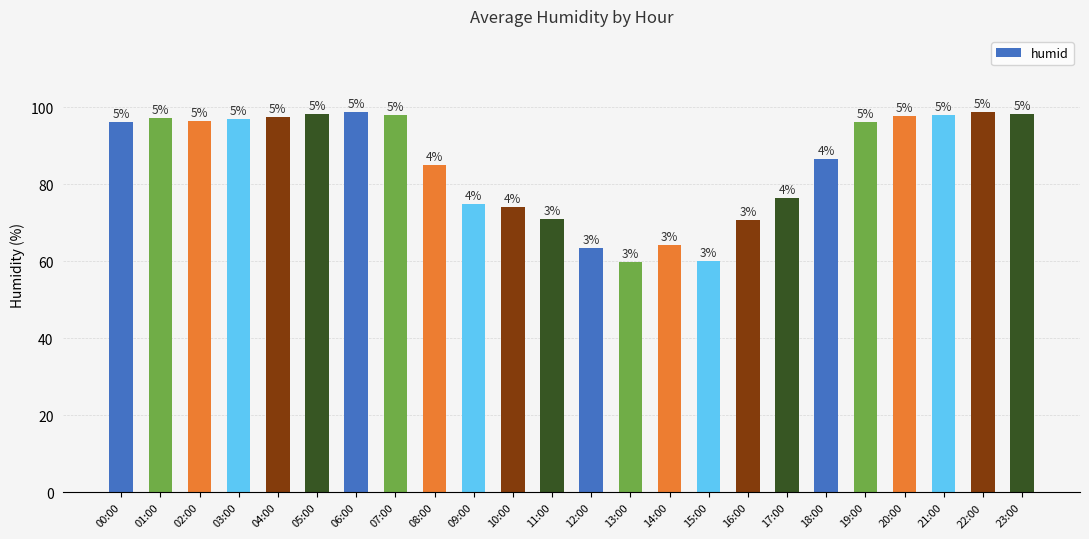

Does the chart contain any negative values?

No